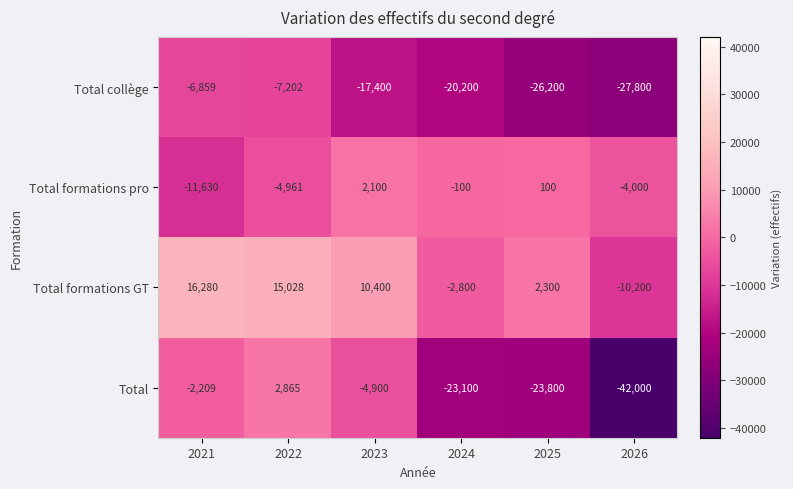

What is the difference between the highest and lowest values at 2022?

22230